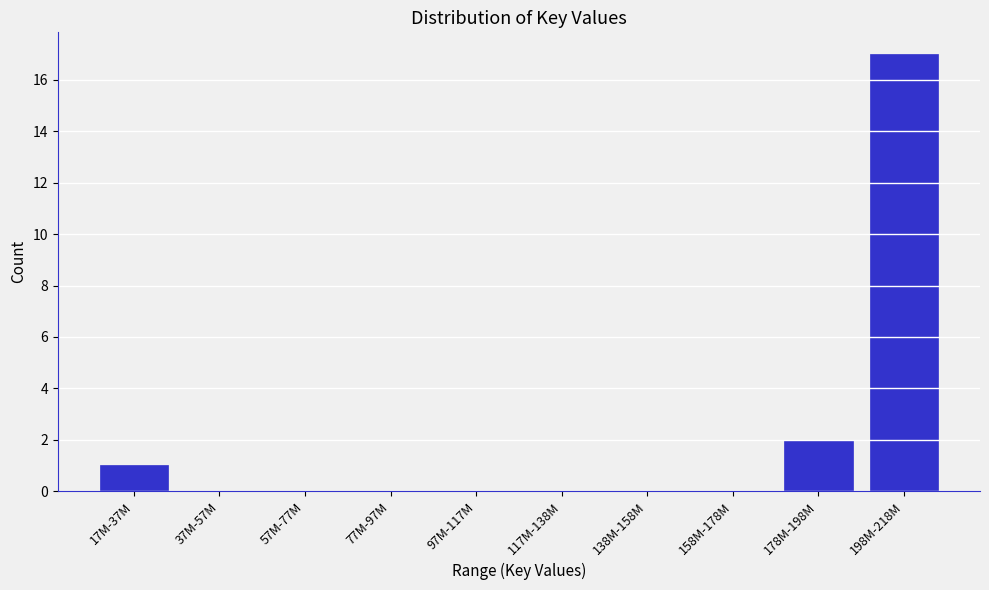

Reading right to left, transcribe all the data shown in this chart.

198M-218M=17	178M-198M=2	158M-178M=0	138M-158M=0	117M-138M=0	97M-117M=0	77M-97M=0	57M-77M=0	37M-57M=0	17M-37M=1